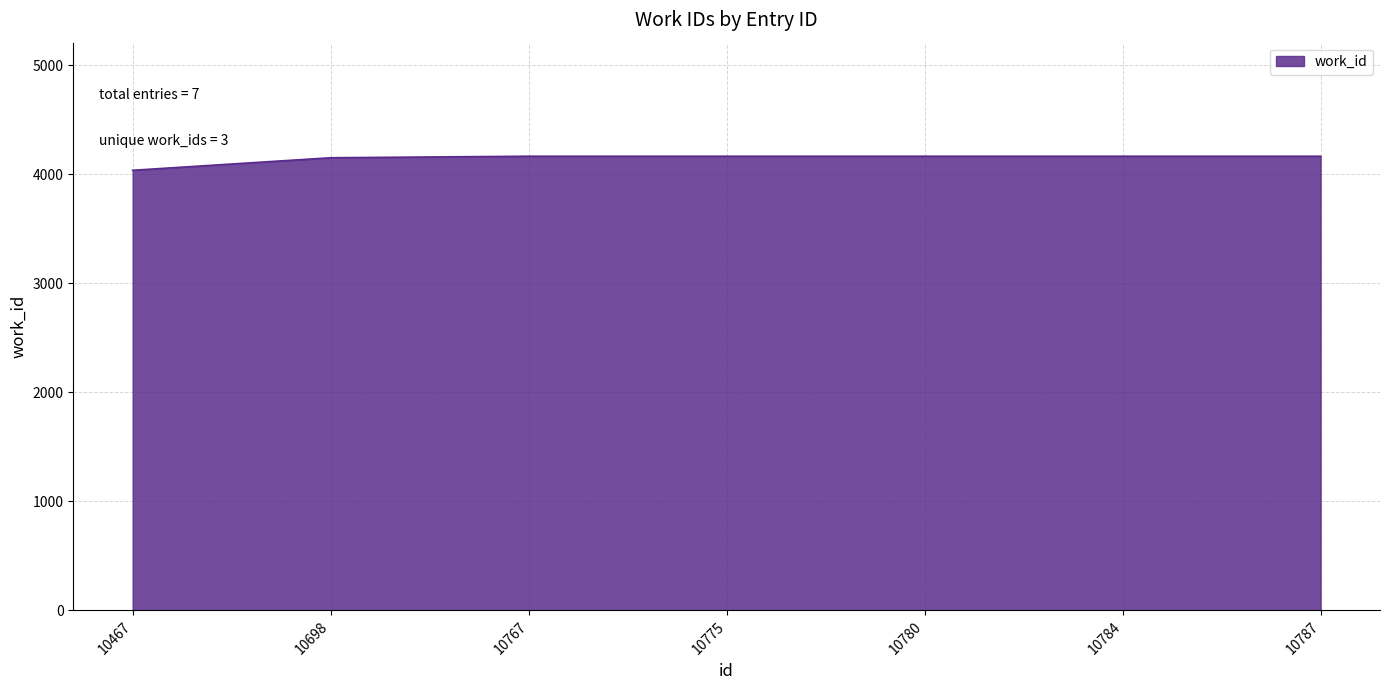

The chart shows a value of 6088 at 10698. True or false?

False